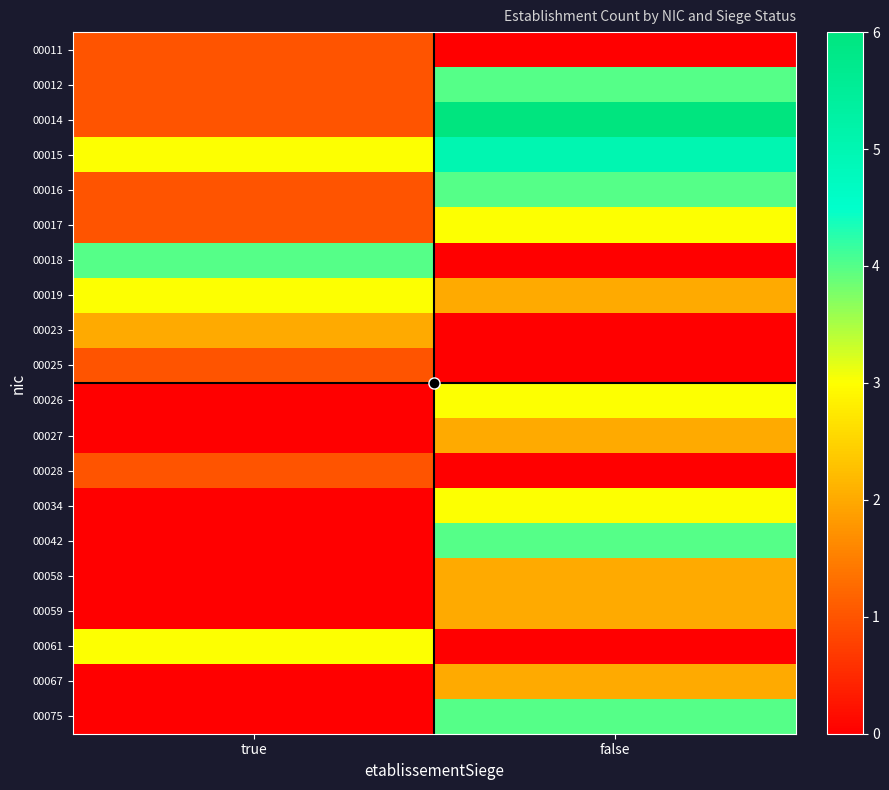

At true, list the series in order from largest to smallest.

00018, 00015, 00019, 00061, 00023, 00011, 00012, 00014, 00016, 00017, 00025, 00028, 00026, 00027, 00034, 00042, 00058, 00059, 00067, 00075